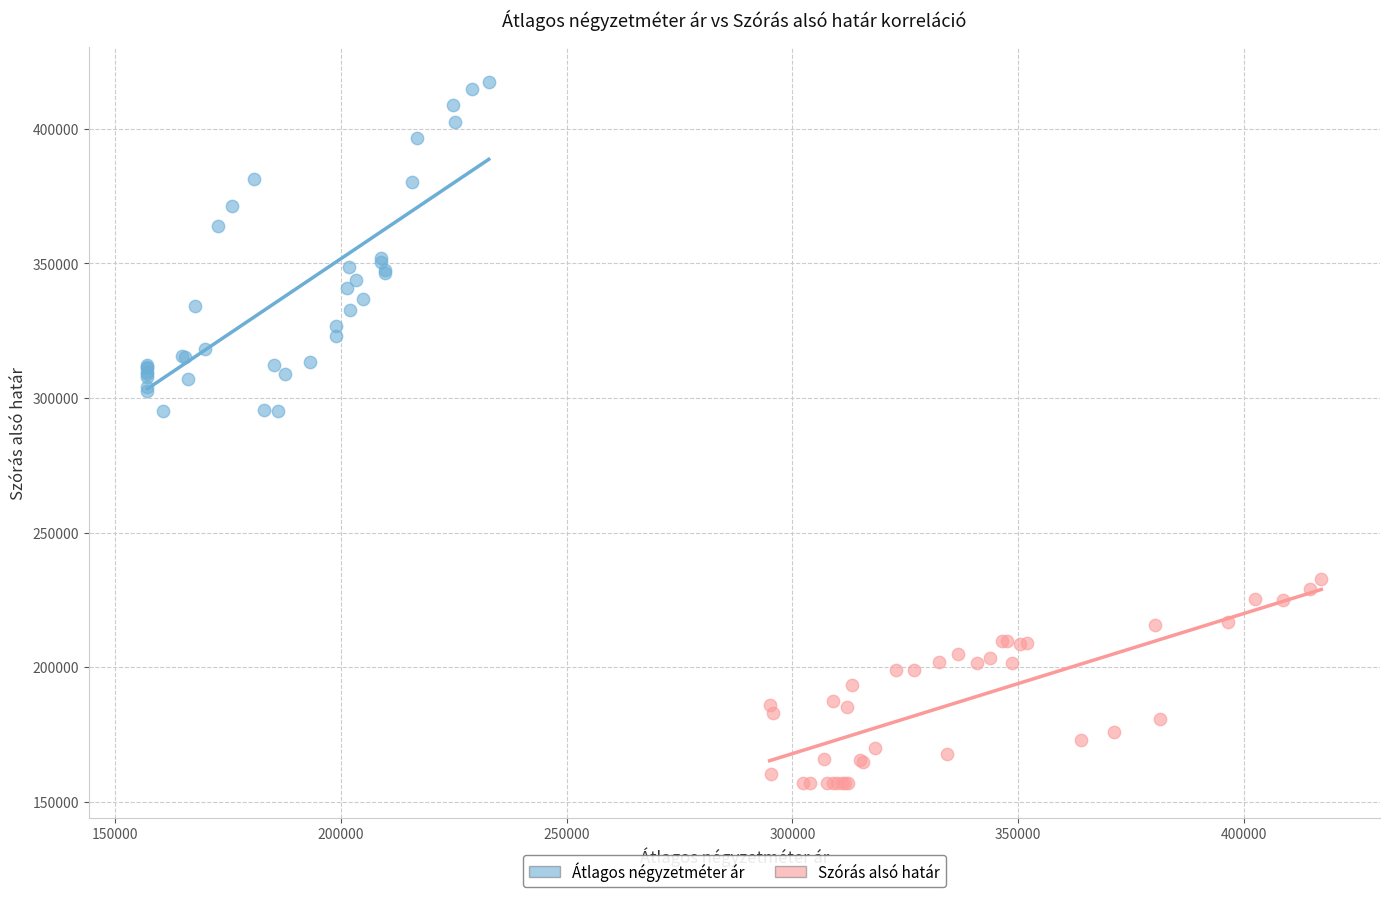

What are all the series names shown in the legend?

Átlagos négyzetméter ár, Szórás alsó határ